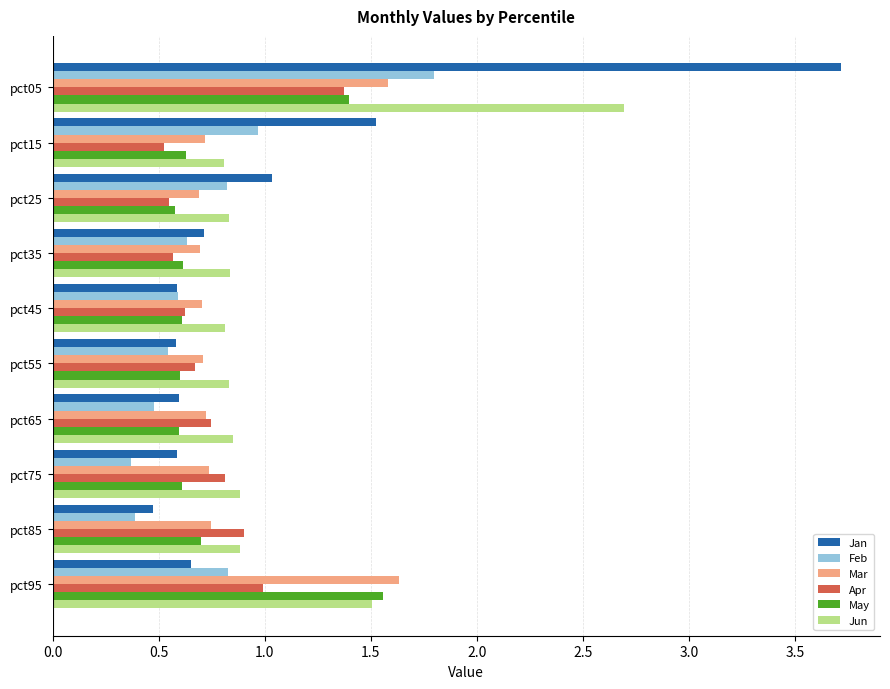

What is the sum of the Mar values at pct85 and pct65?

1.5